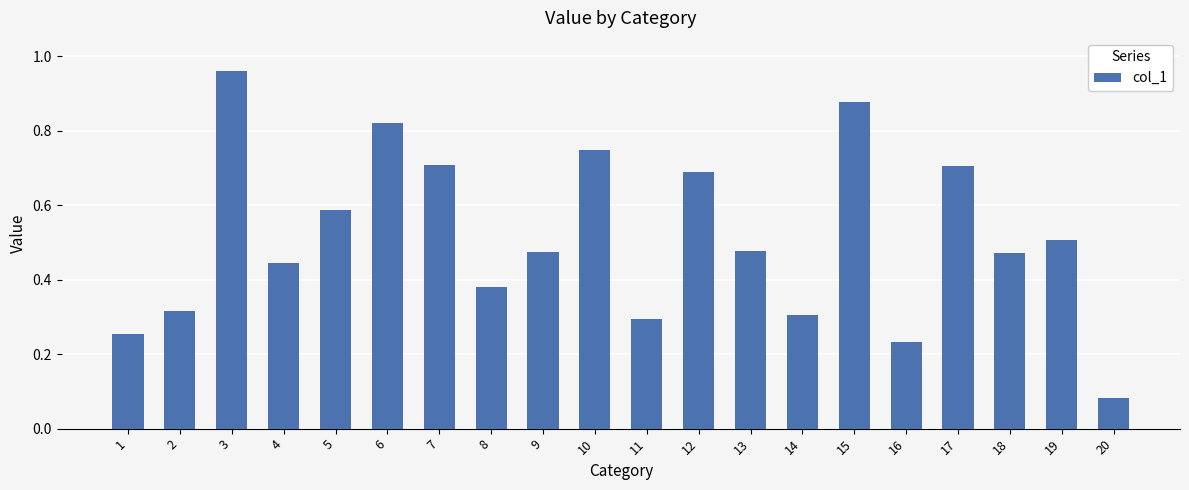

What is the change in value from 2 to 4?

+0.1